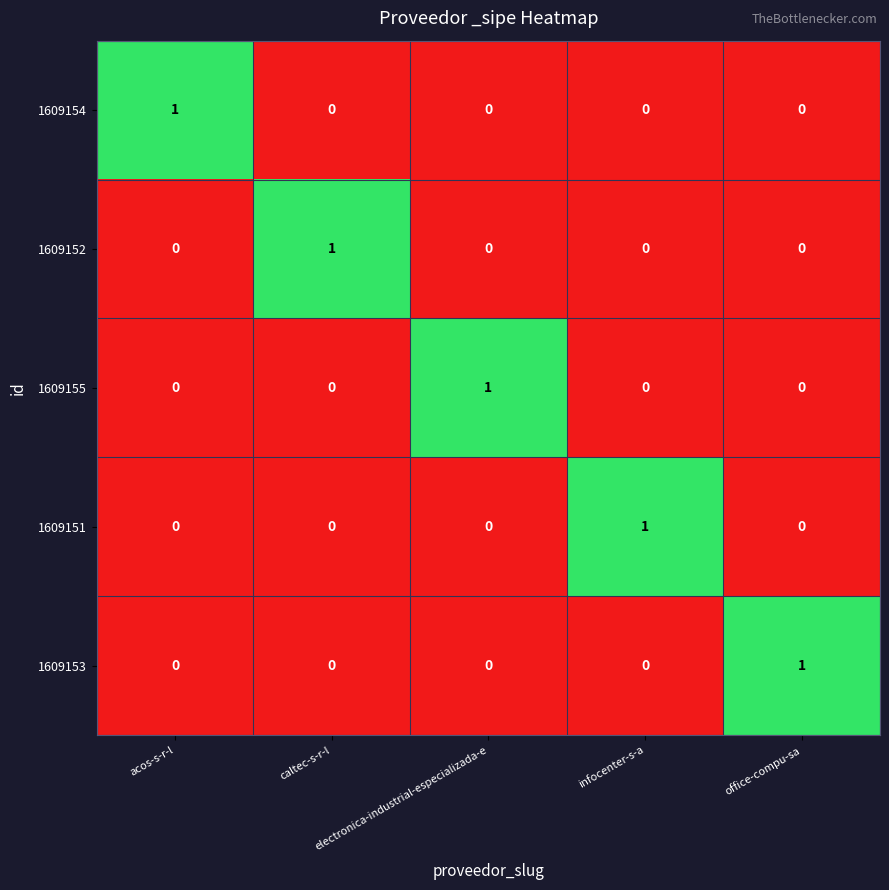

At how many categories does at least one series exceed 0?

5